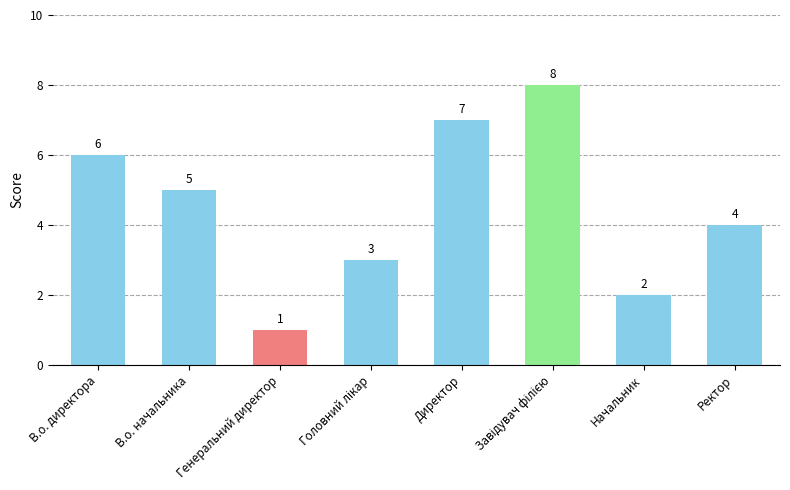

How many bars are there in total?

8